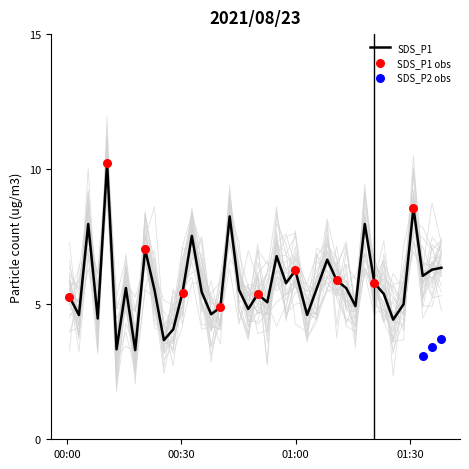

What is the maximum value for SDS_P1?

10.2